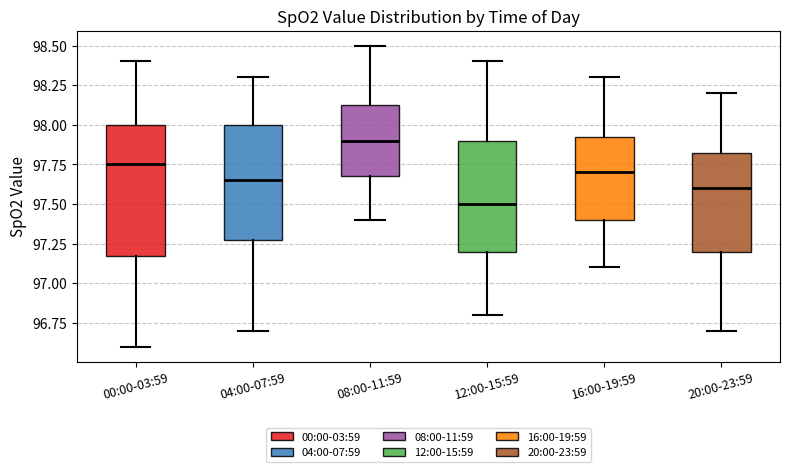

Which box has the highest median line?

08:00-11:59